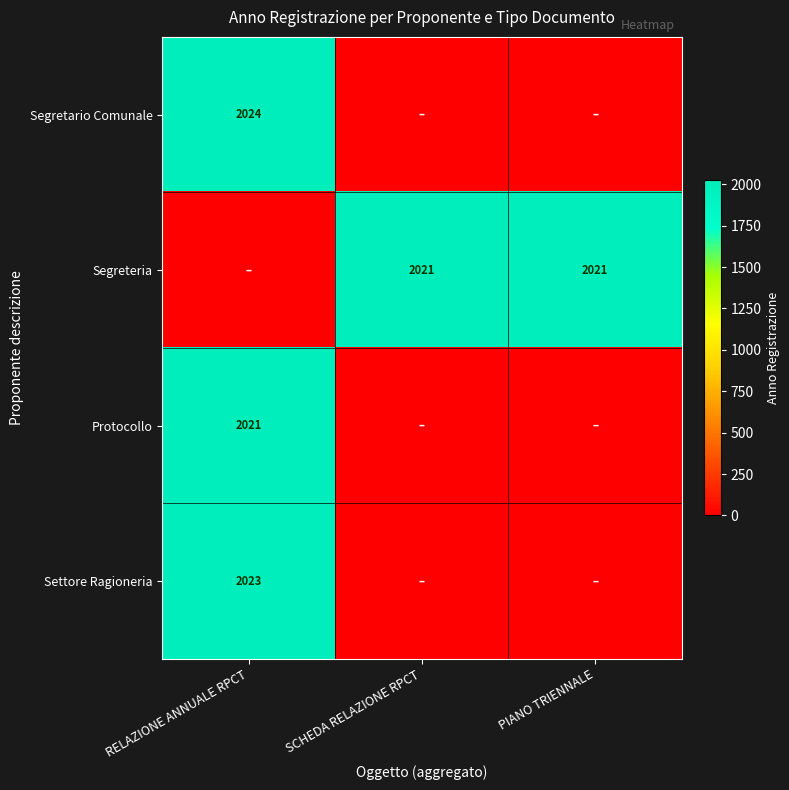

The value of Settore Ragioneria at RELAZIONE ANNUALE RPCT is 2023. True or false?

True